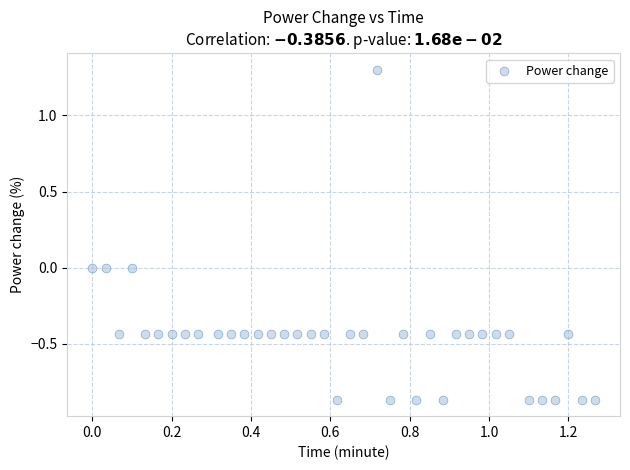

What is the range of X values (max minus min)?

1.3